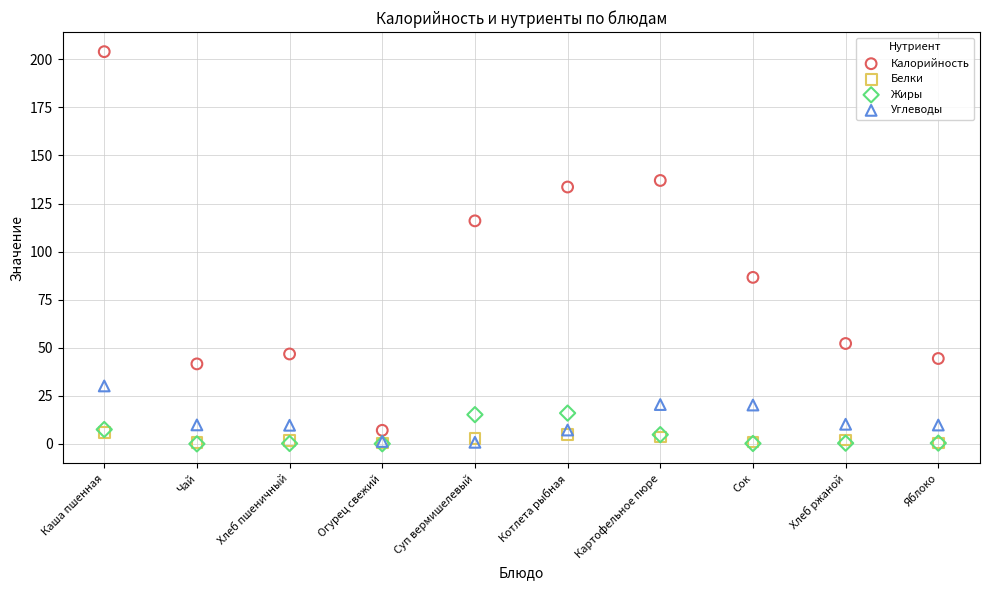

Which series has the largest Y range (max minus min)?

Калорийность